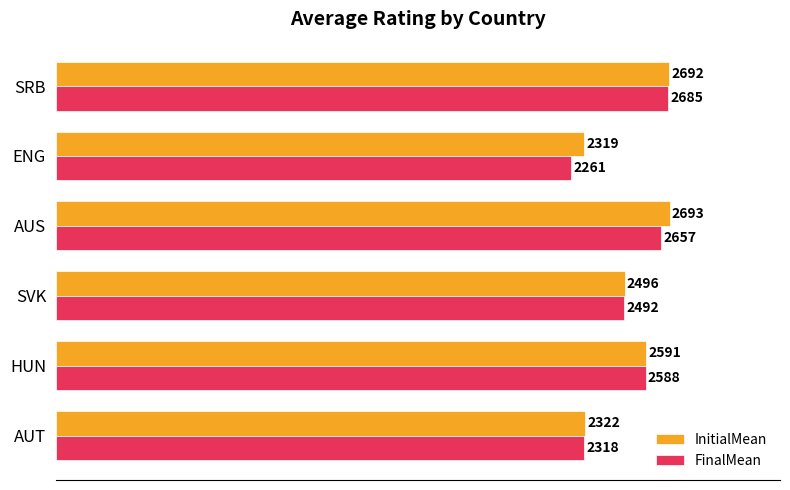

Which series has the largest total across all categories?

InitialMean